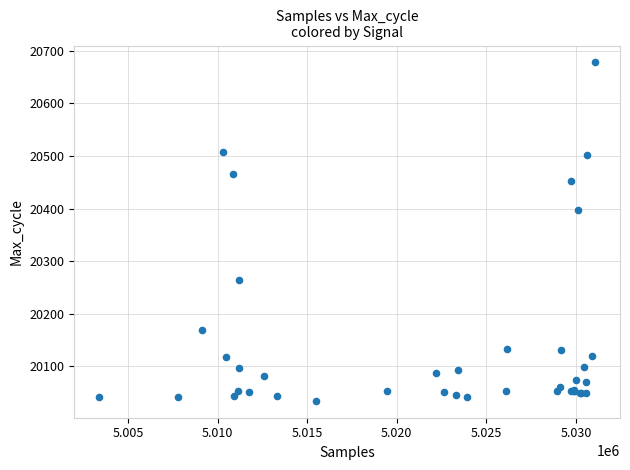

What Y value in the scatter plot is closest to 20356?

20397